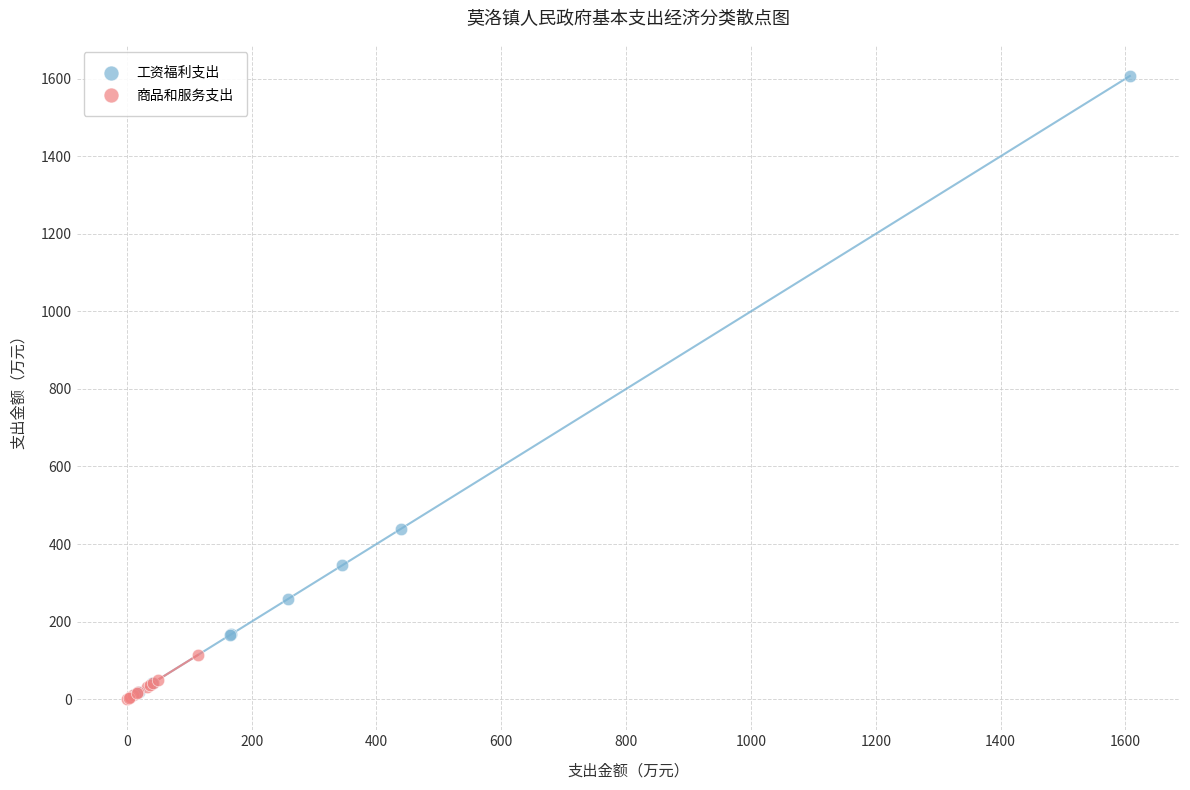

Which series contains the highest Y value?

工资福利支出